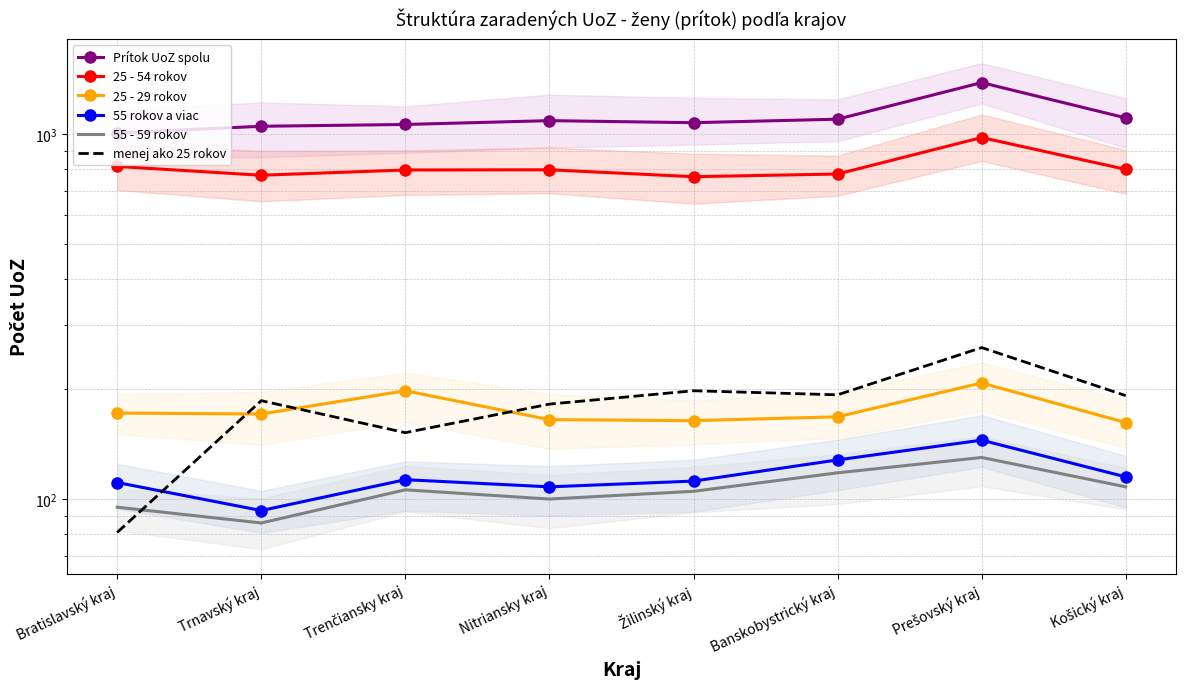

What is the sum of the 25 - 54 rokov values at Bratislavský kraj and Prešovský kraj?

1793